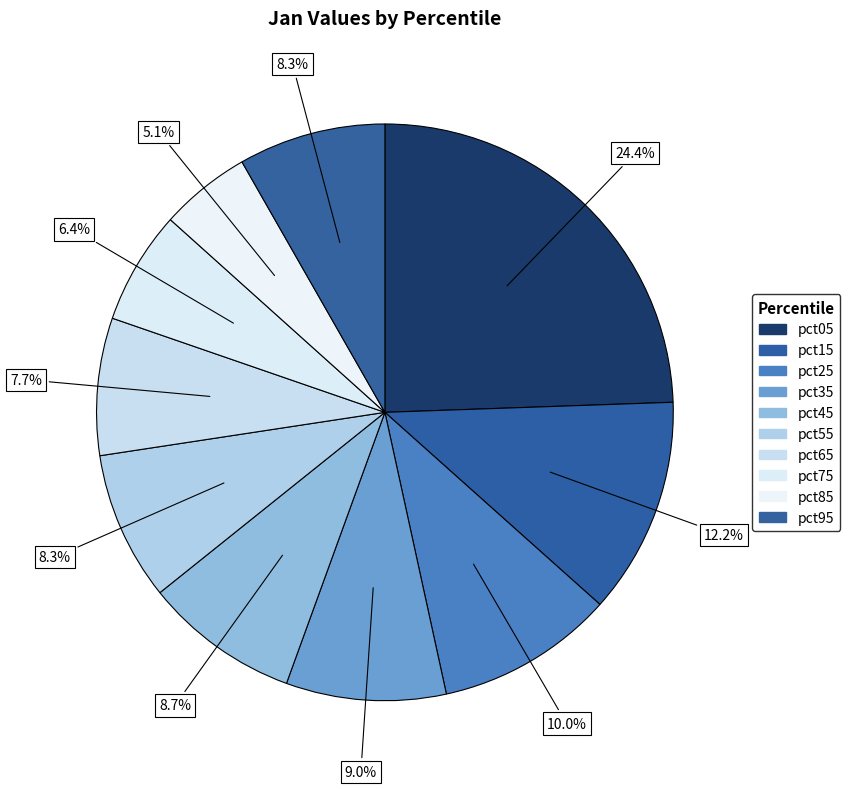

The pct65 slice represents 8% of the pie. True or false?

True